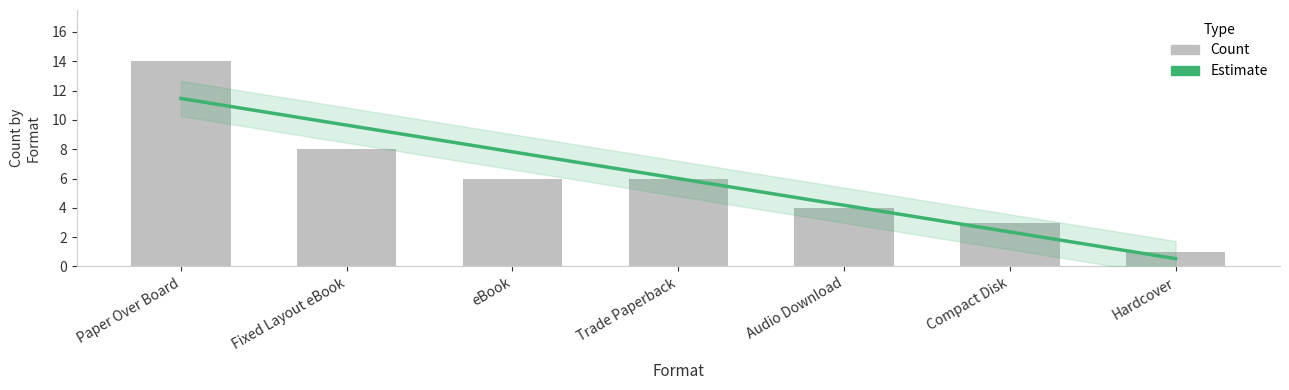

Count the values in the range 4 to 14.

5